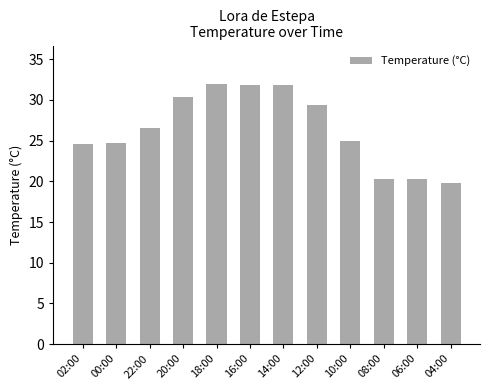

What is the sum of the values at 18:00 and 12:00?

61.3